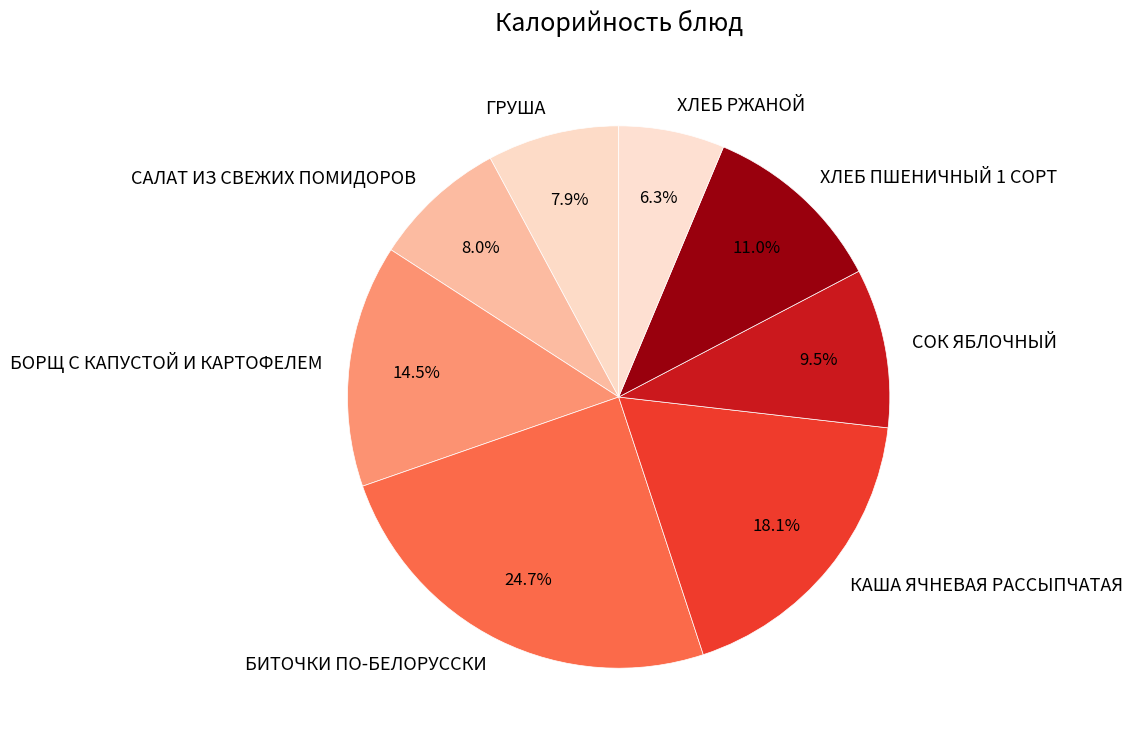

What is the total percentage of САЛАТ ИЗ СВЕЖИХ ПОМИДОРОВ and СОК ЯБЛОЧНЫЙ?

17.5%